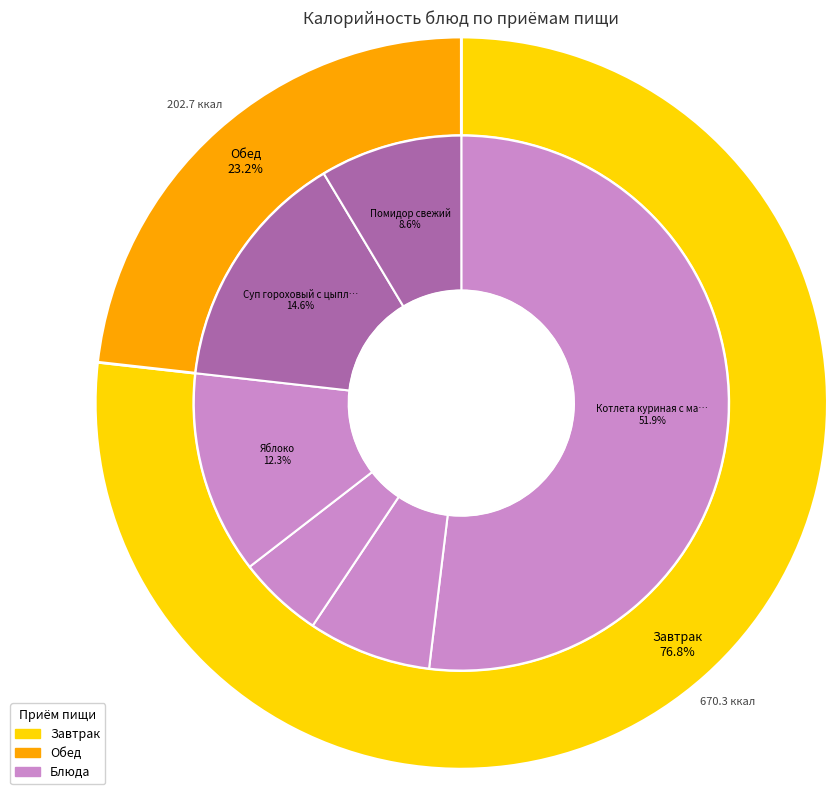

Rank the categories by value from lowest to highest.

Чай с сахаром и лимоном, Хлеб пеклеванный, Помидор свежий, Яблоко, Суп гороховый с цыпленком, Котлета куриная с макаронами отварными